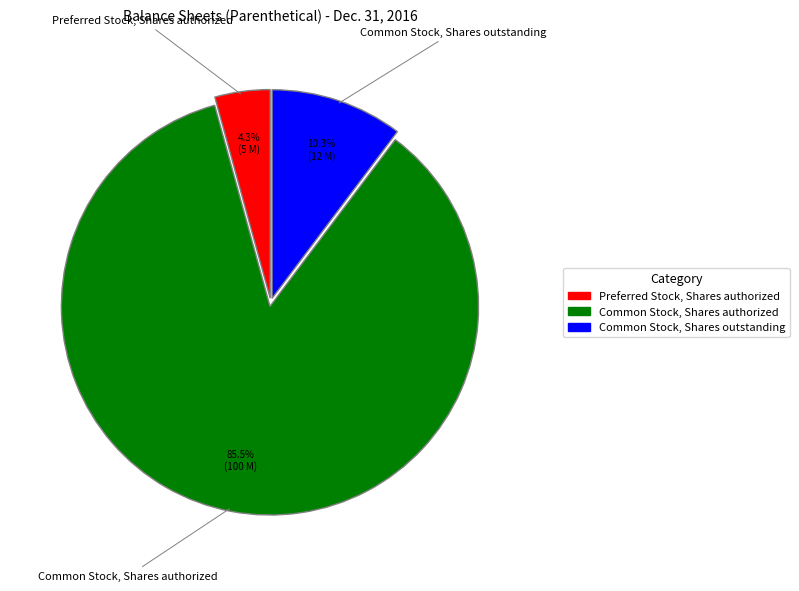

How many slices are in this pie chart?

3